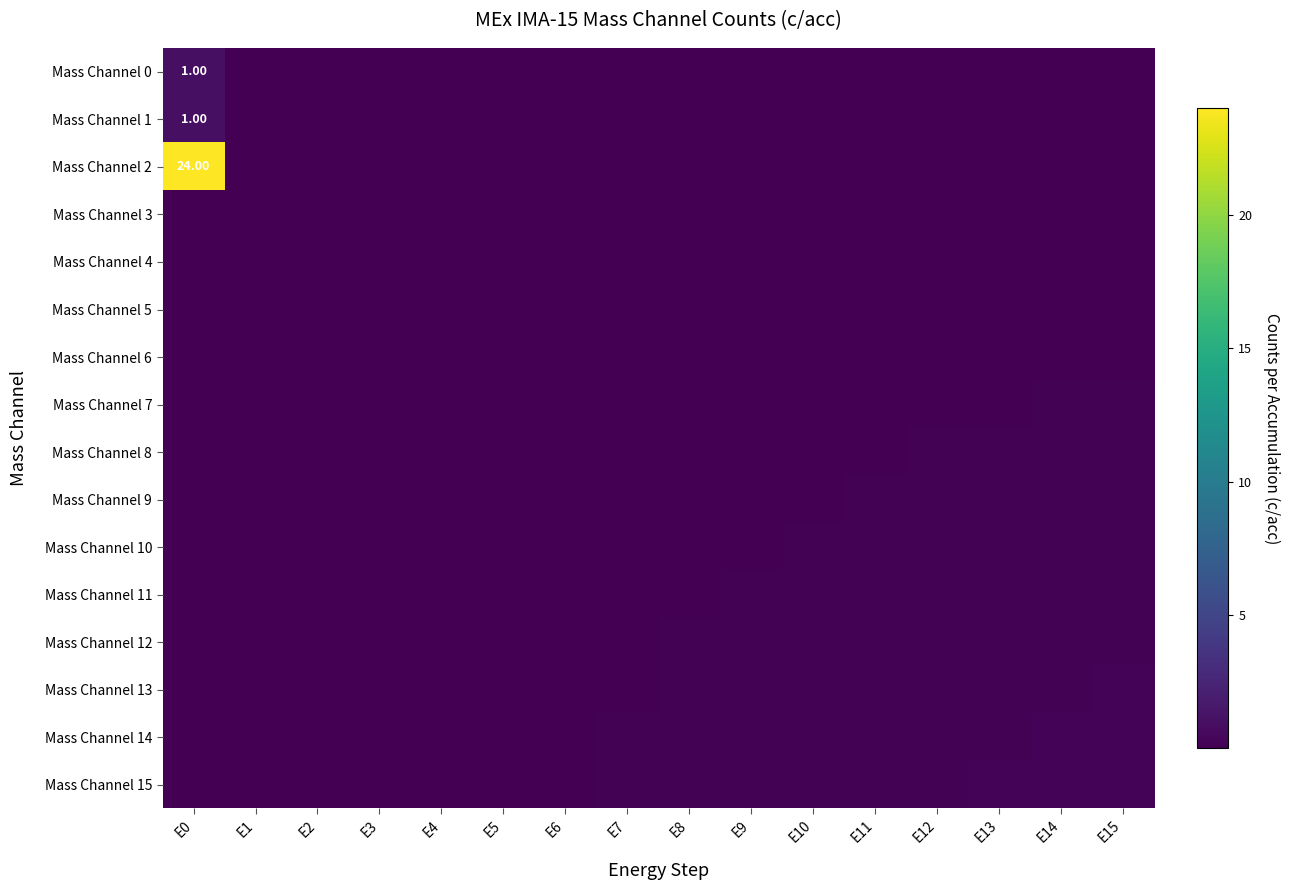

Which label corresponds to the largest value in the chart?

E0